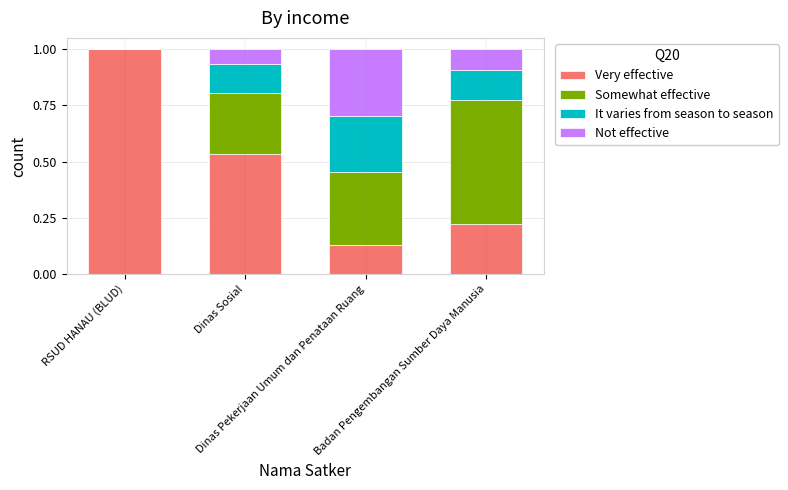

What is the sum of all Very effective values?

1.9